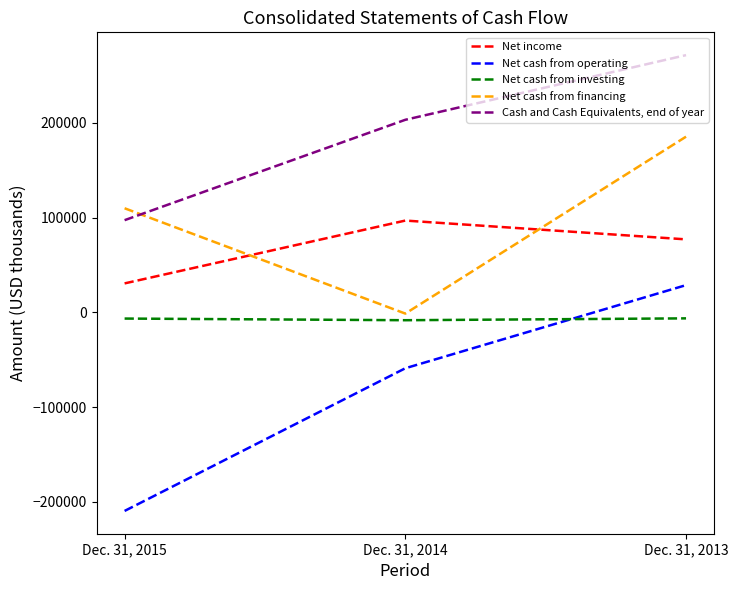

How many series are shown in this chart?

5